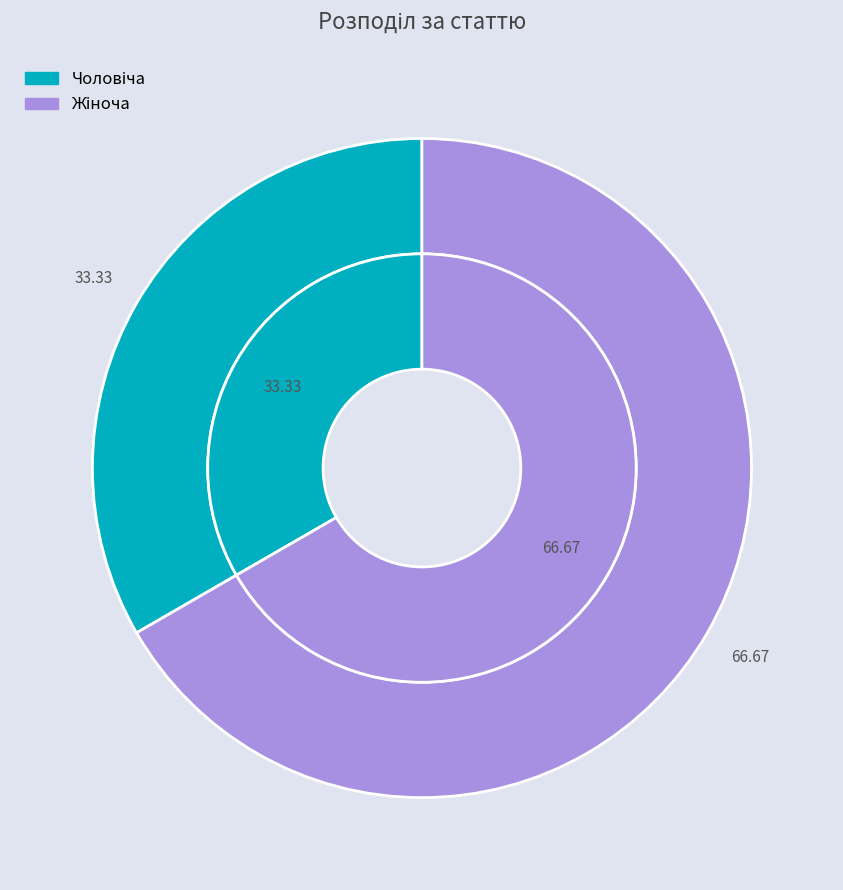

What percentage is the Жіноча slice, to the nearest percent?

67%